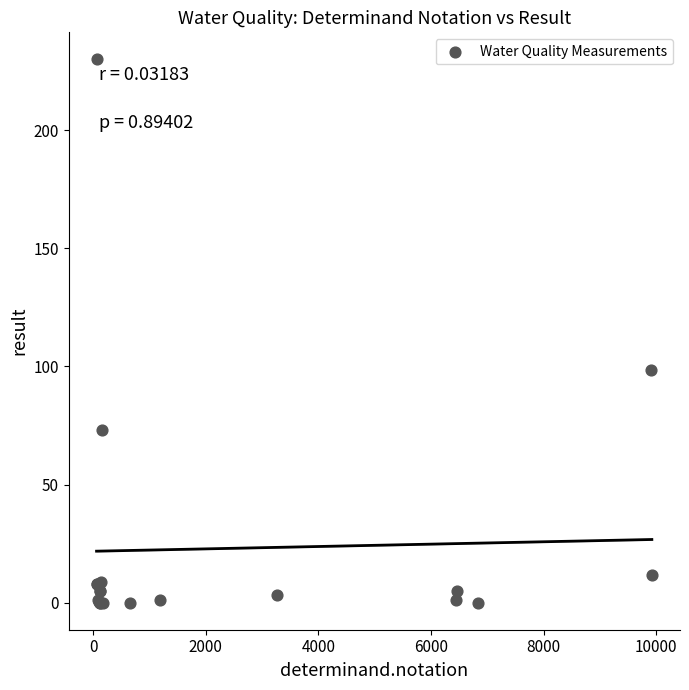

What Y value in the scatter plot is closest to 115?

98.5